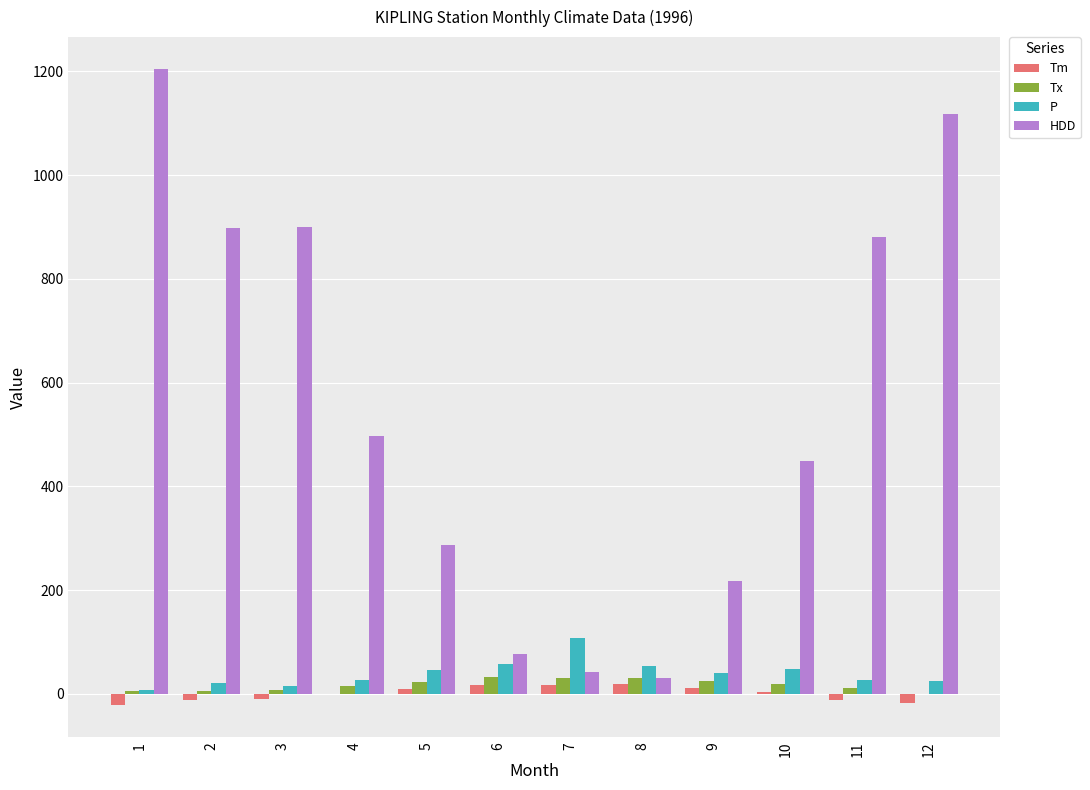

Between 3 and 4, which series saw the biggest shift?

HDD